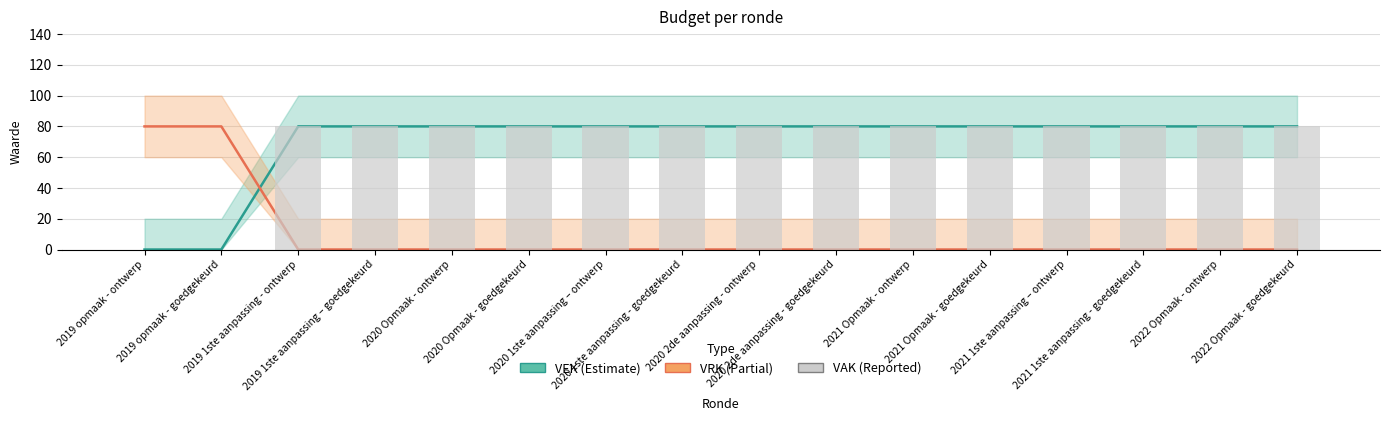

Reading right to left, extract all data points from this chart.

VEK: 2022 Opmaak - goedgekeurd=80	2022 Opmaak - ontwerp=80	2021 1ste aanpassing - goedgekeurd=80	2021 1ste aanpassing – ontwerp=80	2021 Opmaak - goedgekeurd=80	2021 Opmaak - ontwerp=80	2020 2de aanpassing - goedgekeurd=80	2020 2de aanpassing - ontwerp=80	2020 1ste aanpassing - goedgekeurd=80	2020 1ste aanpassing – ontwerp=80	2020 Opmaak - goedgekeurd=80	2020 Opmaak - ontwerp=80	2019 1ste aanpassing – goedgekeurd=80	2019 1ste aanpassing - ontwerp=80	2019 opmaak - goedgekeurd=0	2019 opmaak - ontwerp=0
VRK: 2022 Opmaak - goedgekeurd=0	2022 Opmaak - ontwerp=0	2021 1ste aanpassing - goedgekeurd=0	2021 1ste aanpassing – ontwerp=0	2021 Opmaak - goedgekeurd=0	2021 Opmaak - ontwerp=0	2020 2de aanpassing - goedgekeurd=0	2020 2de aanpassing - ontwerp=0	2020 1ste aanpassing - goedgekeurd=0	2020 1ste aanpassing – ontwerp=0	2020 Opmaak - goedgekeurd=0	2020 Opmaak - ontwerp=0	2019 1ste aanpassing – goedgekeurd=0	2019 1ste aanpassing - ontwerp=0	2019 opmaak - goedgekeurd=80	2019 opmaak - ontwerp=80
VAK: 2022 Opmaak - goedgekeurd=80	2022 Opmaak - ontwerp=80	2021 1ste aanpassing - goedgekeurd=80	2021 1ste aanpassing – ontwerp=80	2021 Opmaak - goedgekeurd=80	2021 Opmaak - ontwerp=80	2020 2de aanpassing - goedgekeurd=80	2020 2de aanpassing - ontwerp=80	2020 1ste aanpassing - goedgekeurd=80	2020 1ste aanpassing – ontwerp=80	2020 Opmaak - goedgekeurd=80	2020 Opmaak - ontwerp=80	2019 1ste aanpassing – goedgekeurd=80	2019 1ste aanpassing - ontwerp=80	2019 opmaak - goedgekeurd=0	2019 opmaak - ontwerp=0